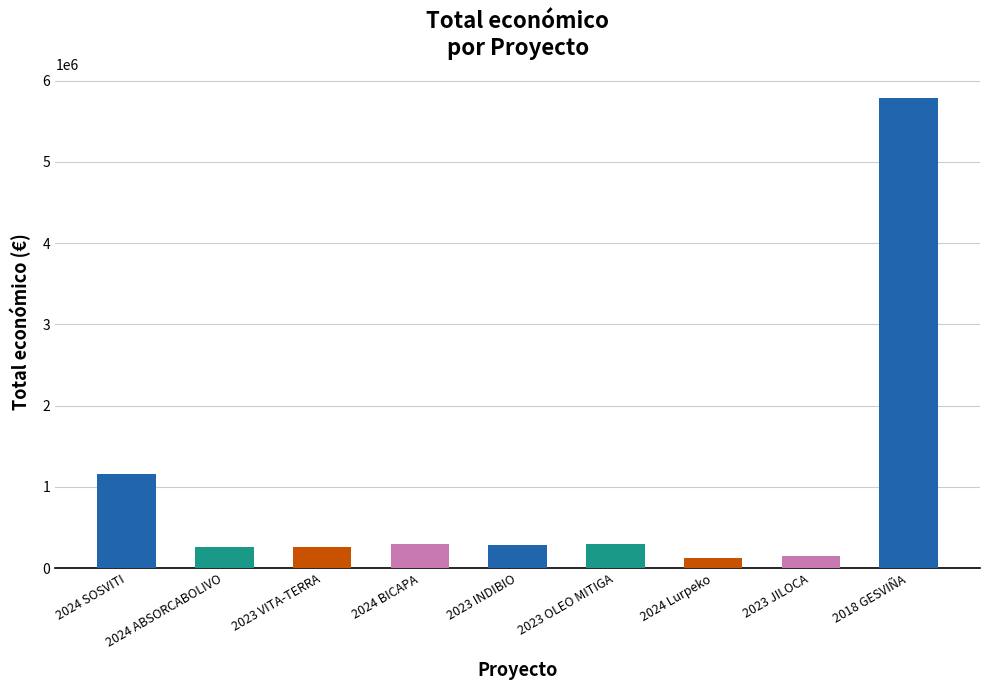

Which label corresponds to the smallest value in the chart?

2024 Lurpeko